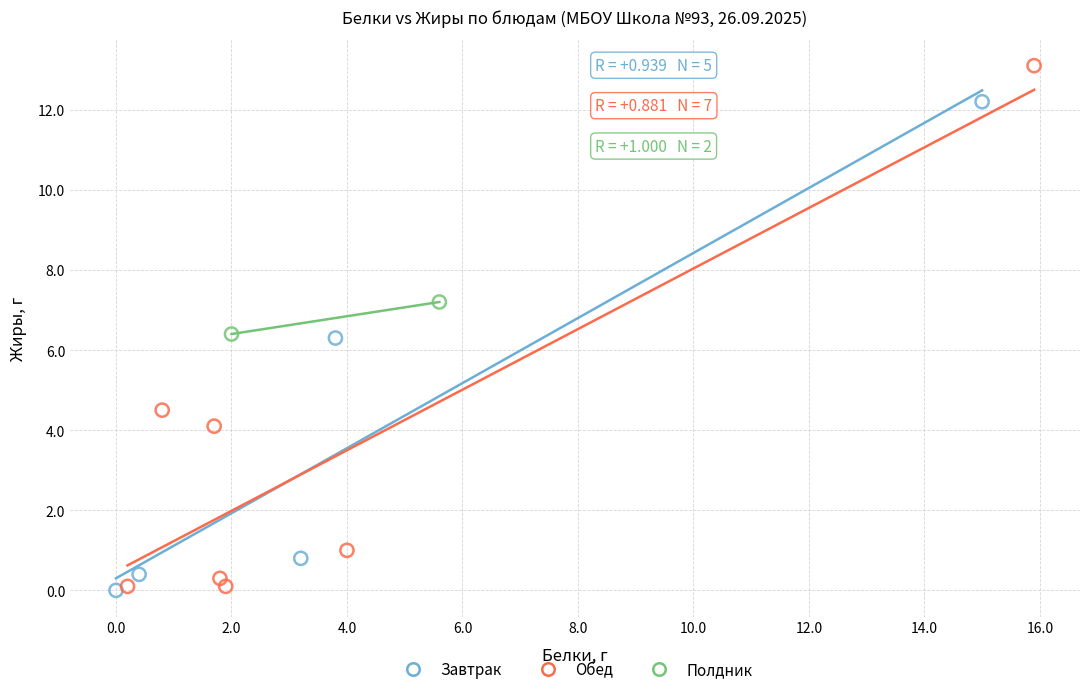

What are all the series names shown in the legend?

Завтрак, Обед, Полдник